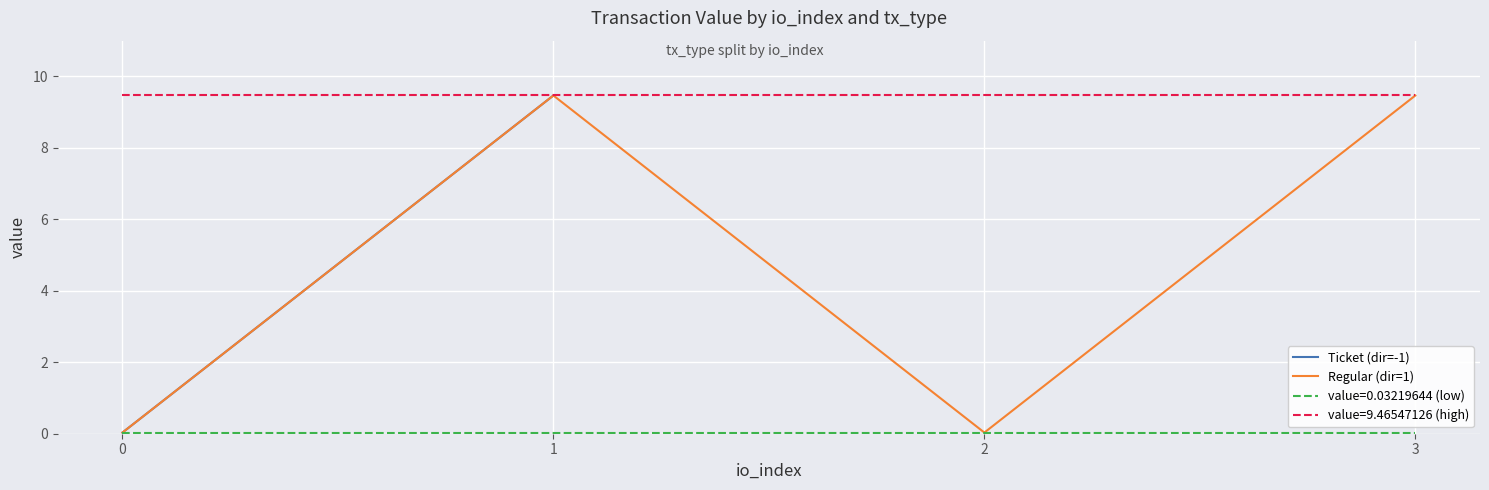

Where is the first local minimum for Regular (dir=1)?

2